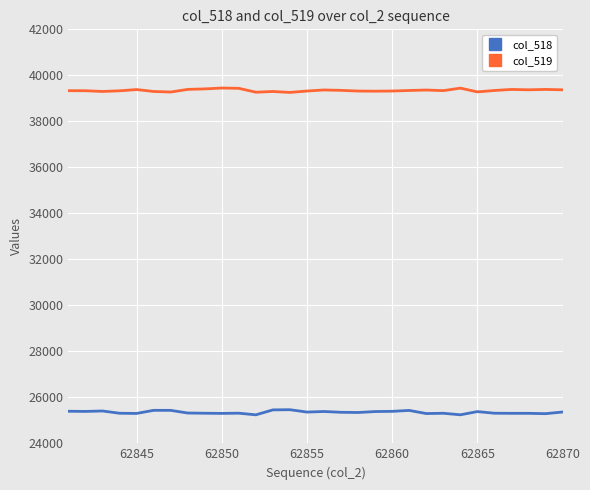

How many lines are shown in the chart?

2